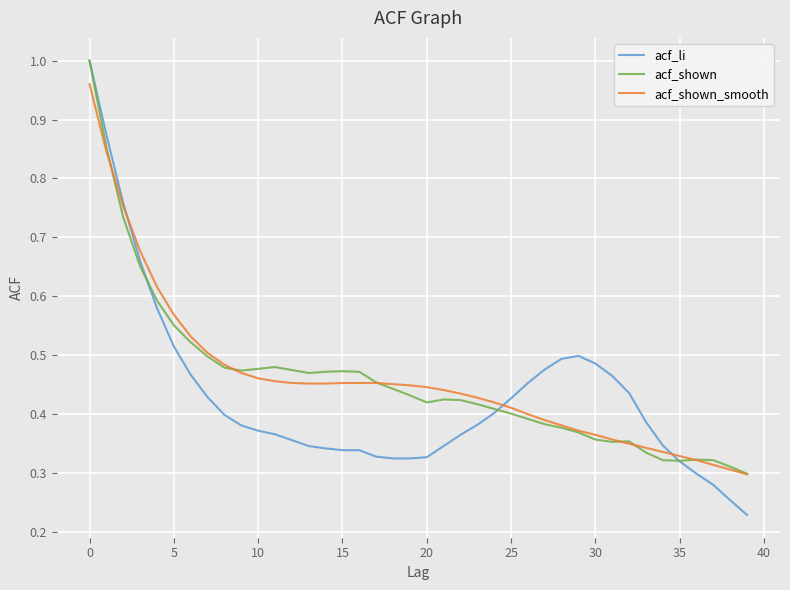

Which series has the largest range (max minus min)?

acf_li